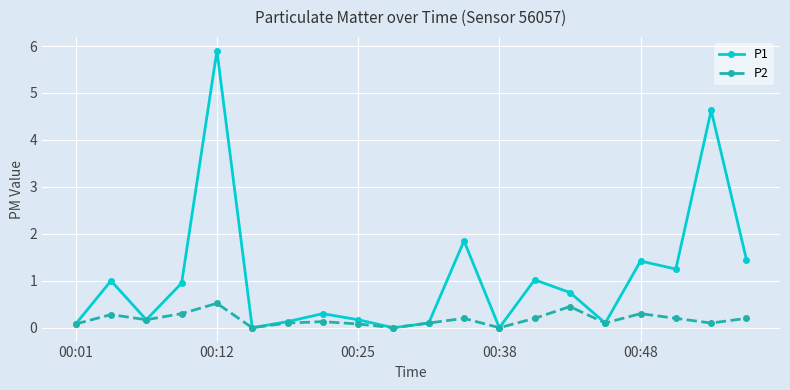

Which series has the widest spread of values?

P1